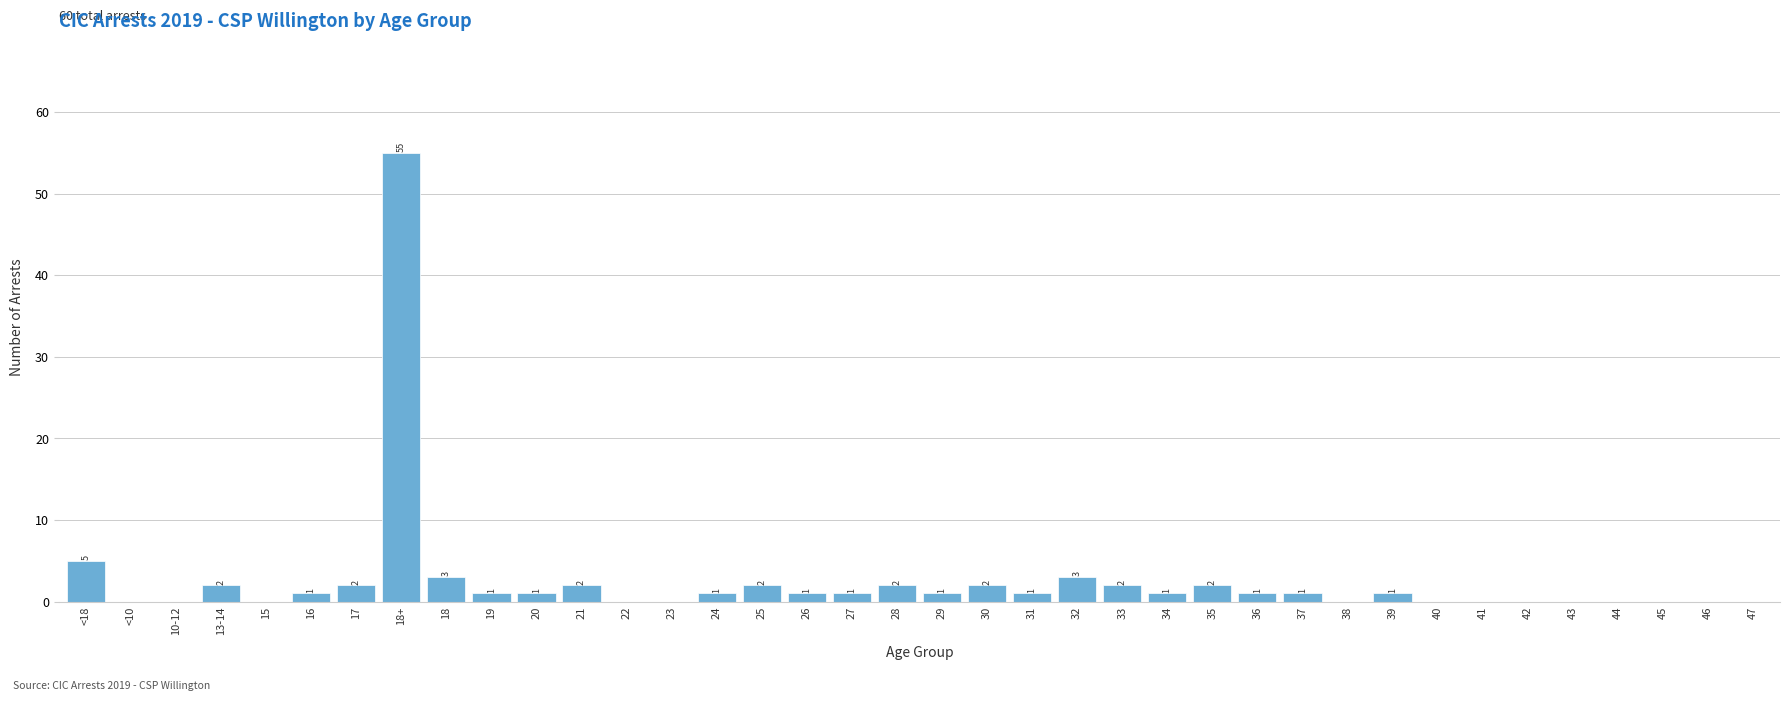

Reading right to left, list all the values displayed in this chart.

47=0	46=0	45=0	44=0	43=0	42=0	41=0	40=0	39=1	38=0	37=1	36=1	35=2	34=1	33=2	32=3	31=1	30=2	29=1	28=2	27=1	26=1	25=2	24=1	23=0	22=0	21=2	20=1	19=1	18=3	18+=55	17=2	16=1	15=0	13-14=2	10-12=0	<10=0	<18=5